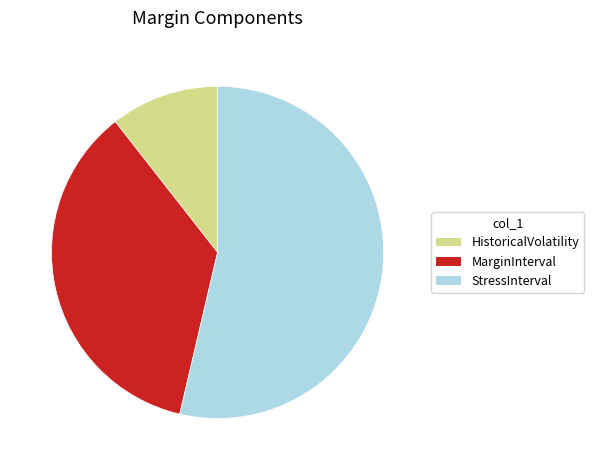

Is there any slice that represents more than half of the pie?

Yes